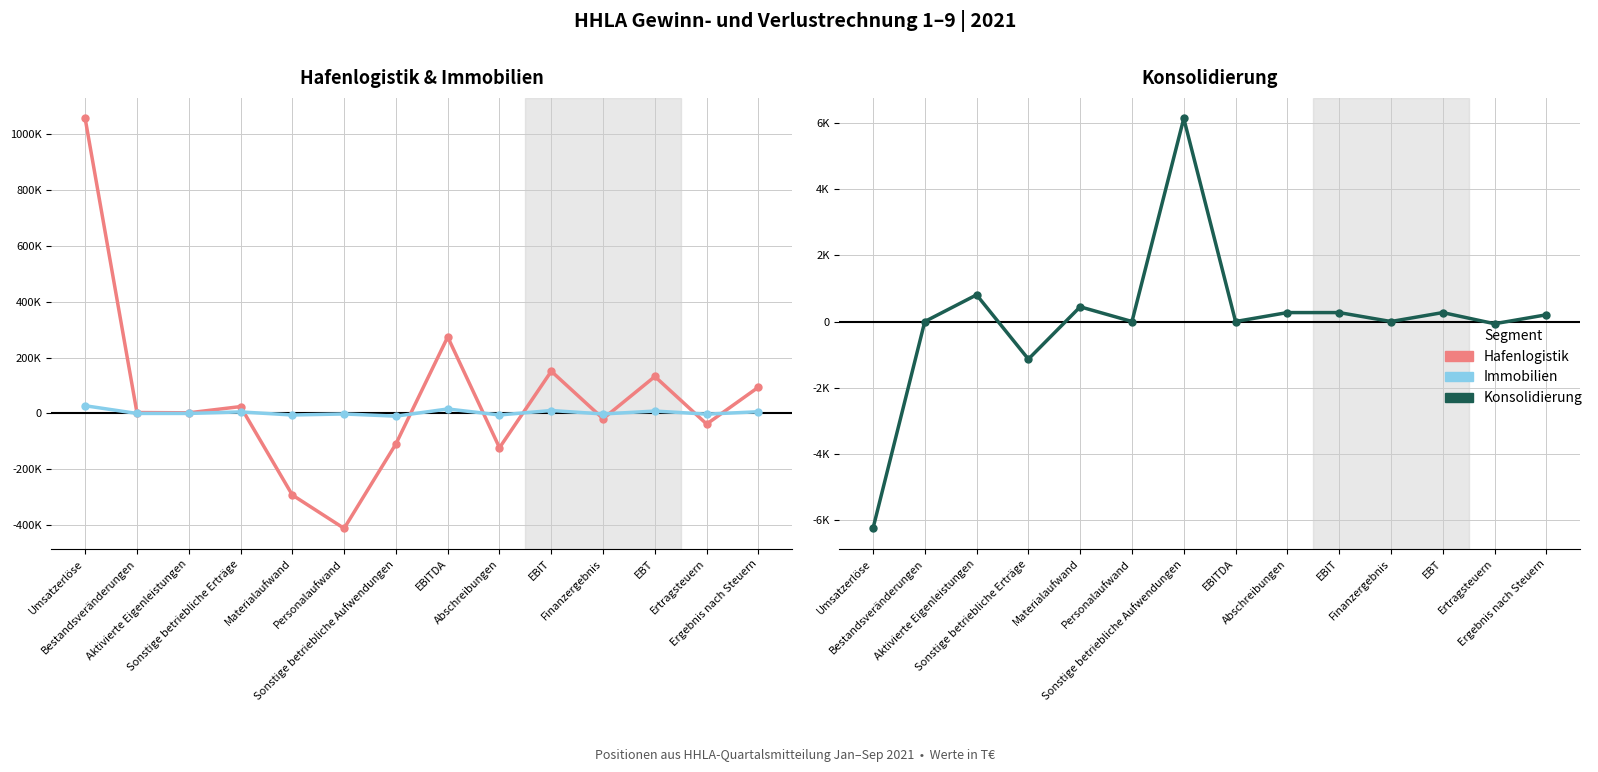

At how many categories does at least one series exceed 230971?

2